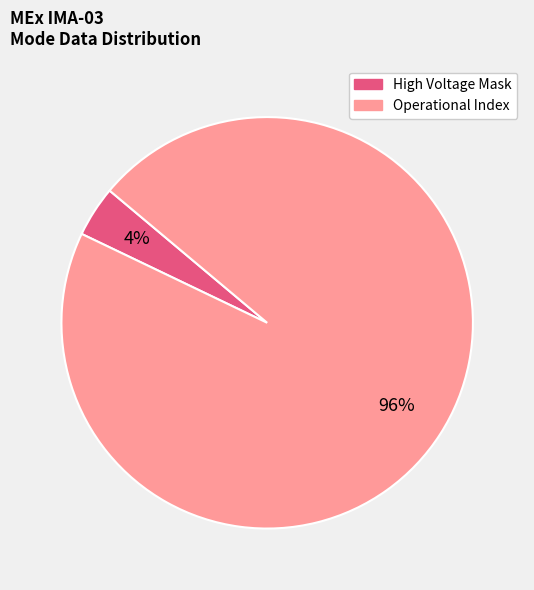

Does any single category account for the majority?

Yes